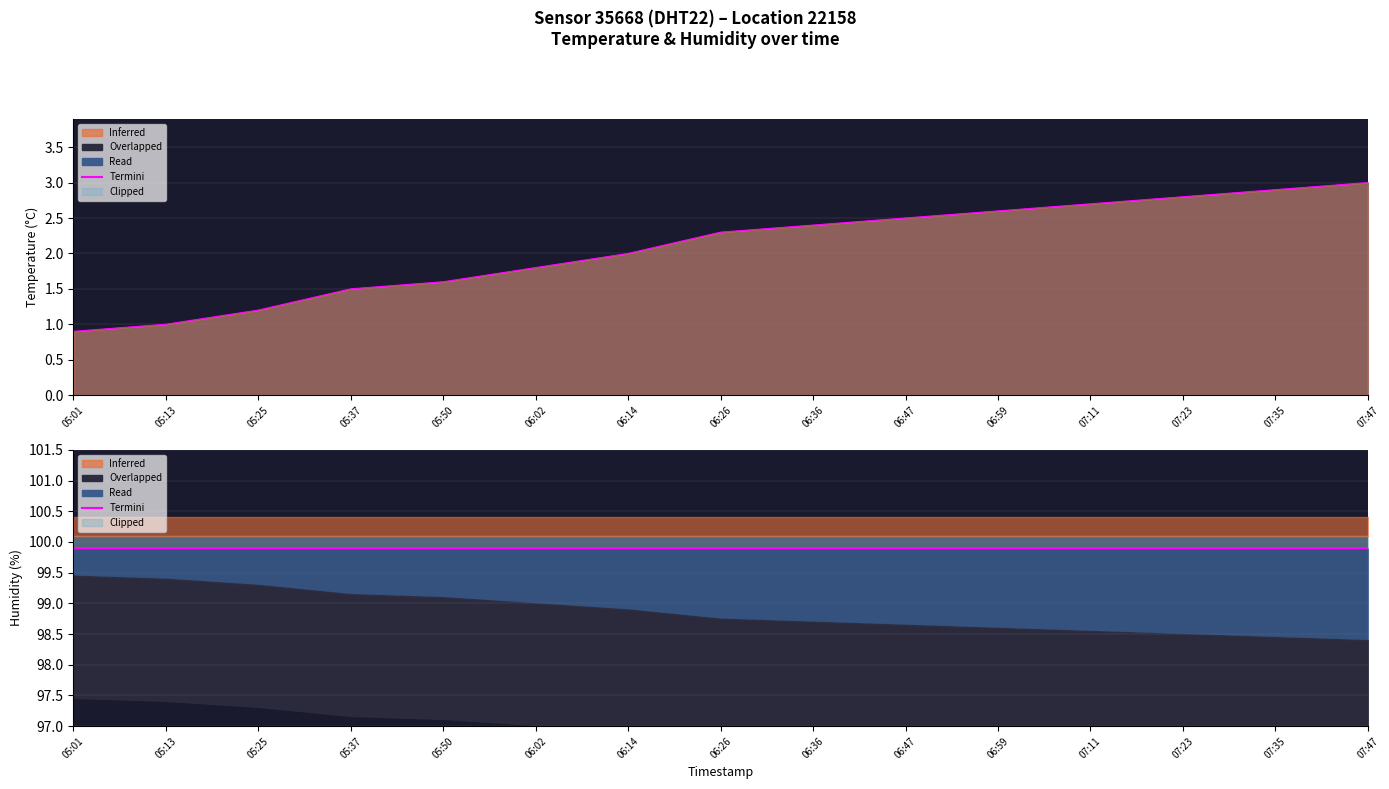

Rank the categories by value from lowest to highest.

05:01, 05:13, 05:25, 05:37, 05:50, 06:02, 06:14, 06:26, 06:36, 06:47, 06:59, 07:11, 07:23, 07:35, 07:47